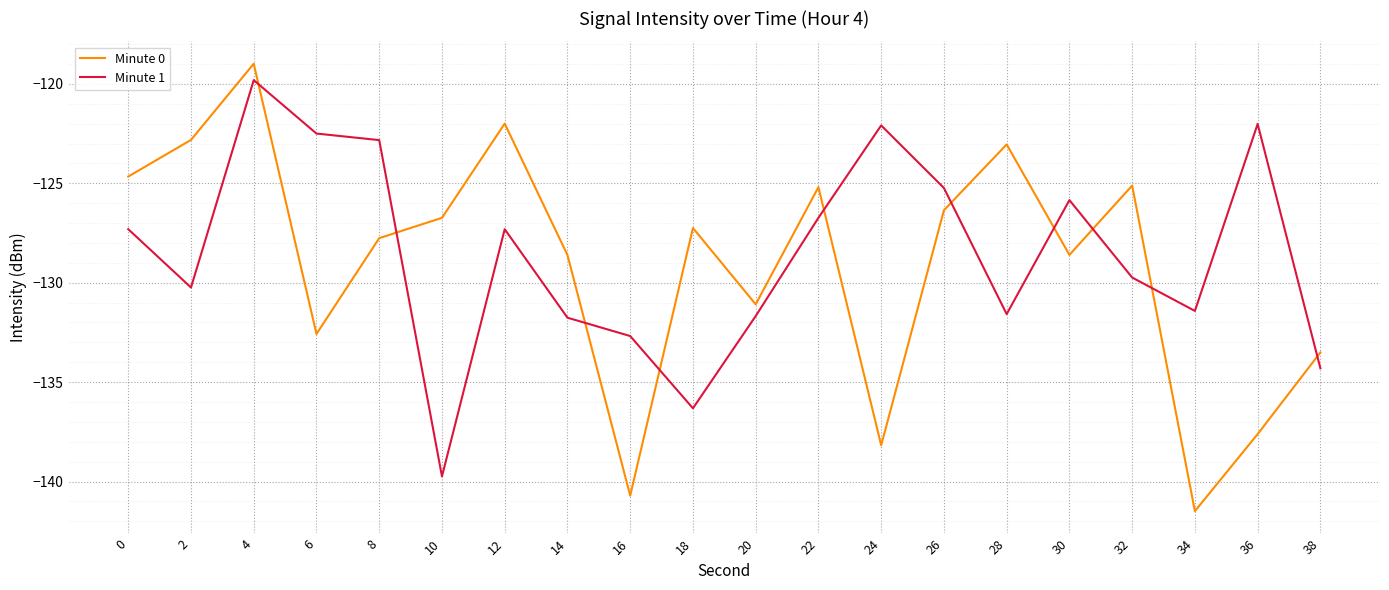

List the series in order of their peak value, highest first.

Minute 0, Minute 1